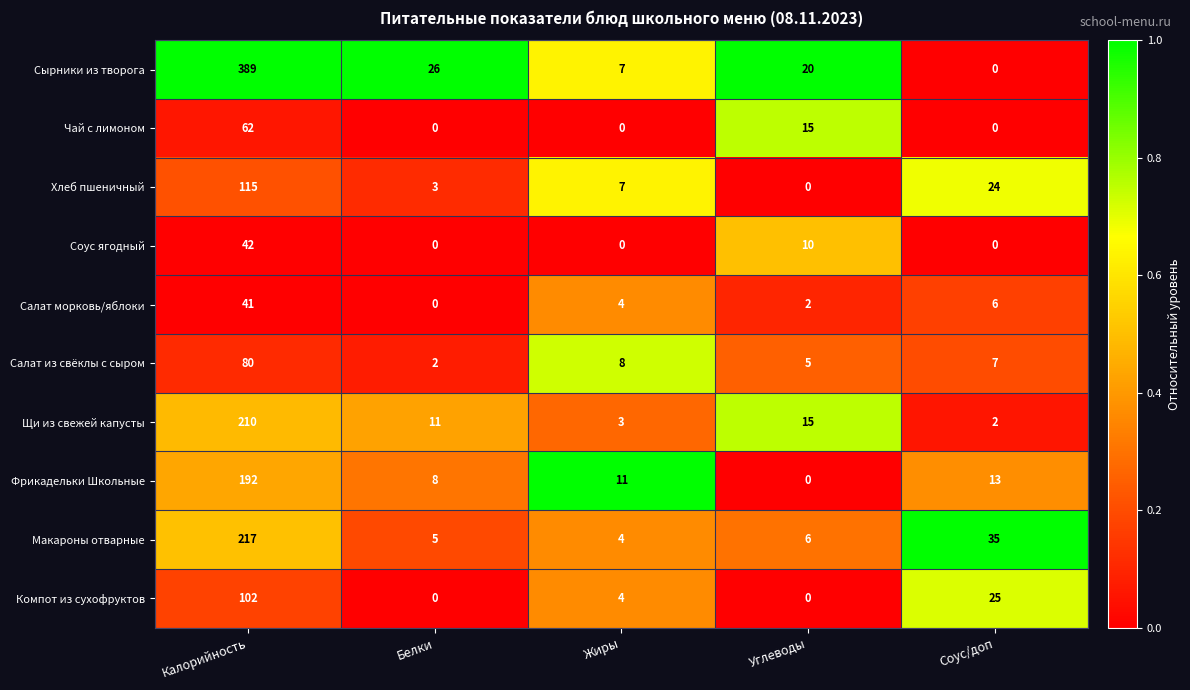

Which series changed the most between Белки and Углеводы?

Чай с лимоном